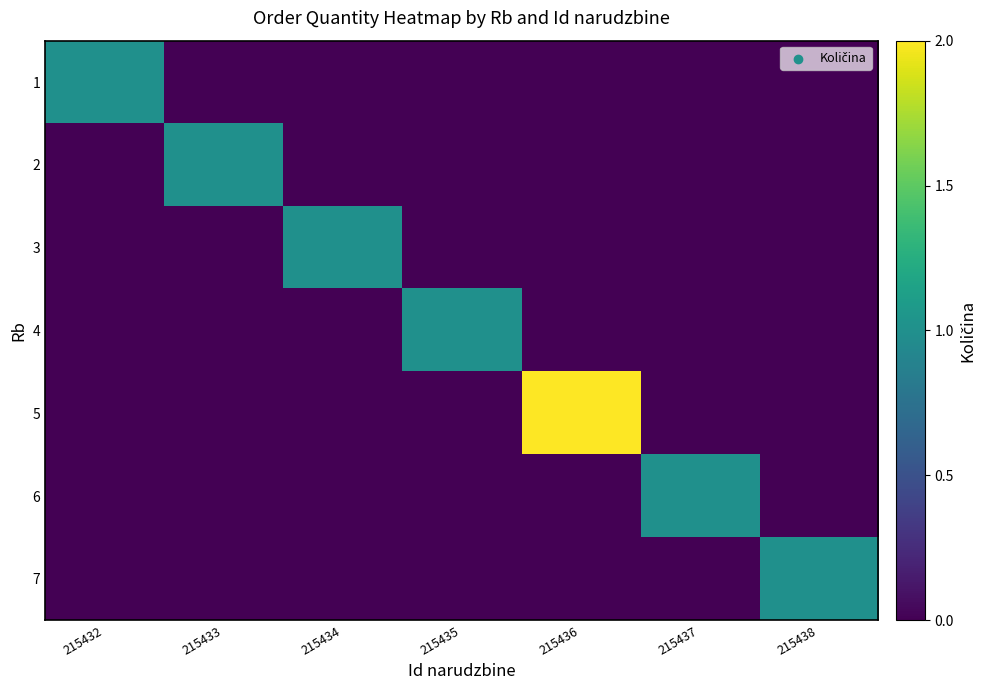

Reading left to right, extract all data points from this chart.

1: 215432=1	215433=0	215434=0	215435=0	215436=0	215437=0	215438=0
2: 215432=0	215433=1	215434=0	215435=0	215436=0	215437=0	215438=0
3: 215432=0	215433=0	215434=1	215435=0	215436=0	215437=0	215438=0
4: 215432=0	215433=0	215434=0	215435=1	215436=0	215437=0	215438=0
5: 215432=0	215433=0	215434=0	215435=0	215436=2	215437=0	215438=0
6: 215432=0	215433=0	215434=0	215435=0	215436=0	215437=1	215438=0
7: 215432=0	215433=0	215434=0	215435=0	215436=0	215437=0	215438=1